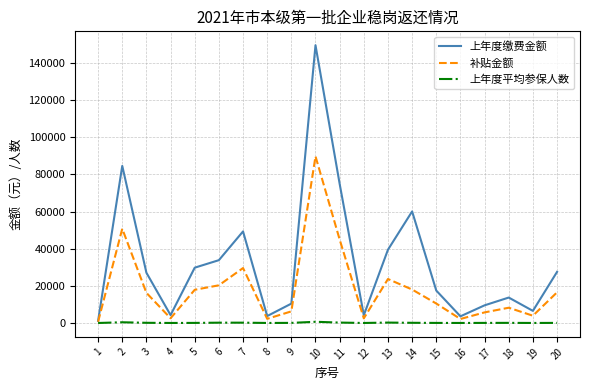

The value of 上年度缴费金额 at 3 is 36209.0. True or false?

False